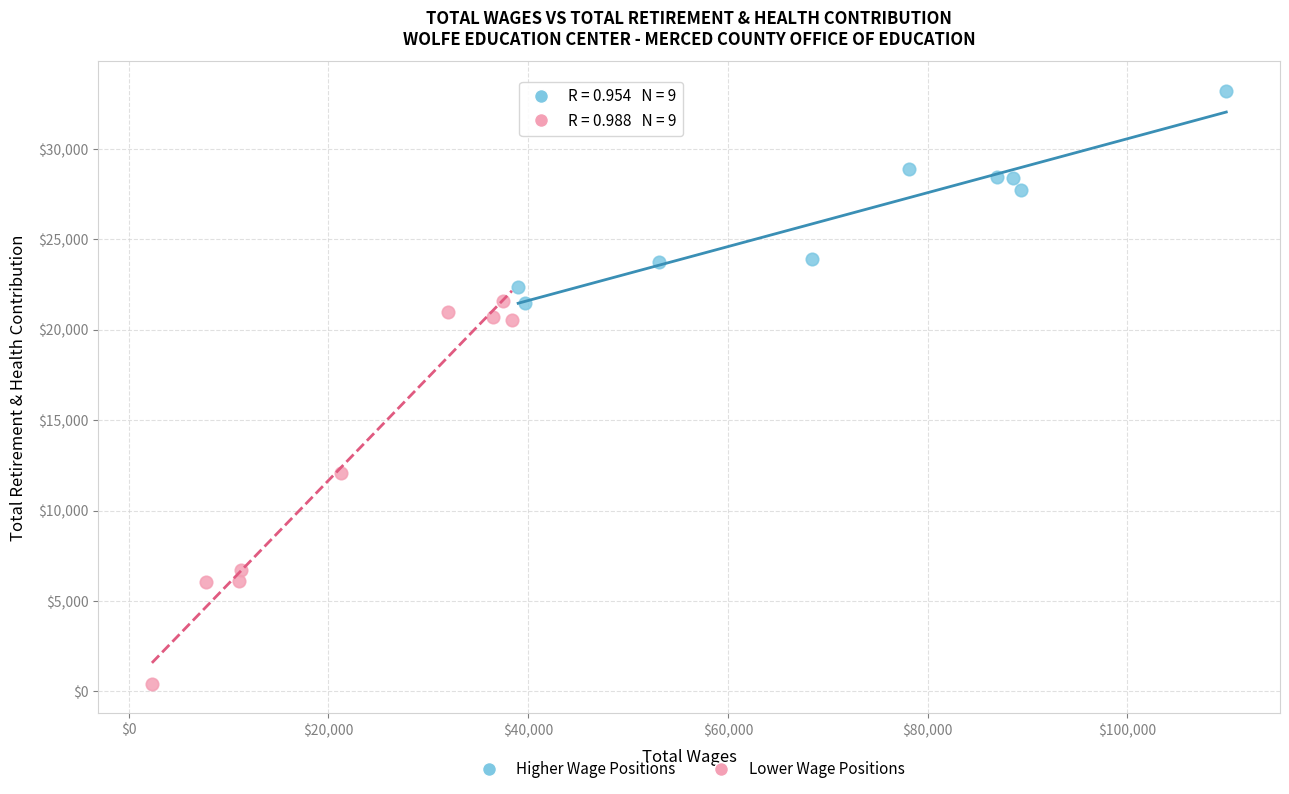

Which series has the widest spread of Y values?

Lower Wage Positions